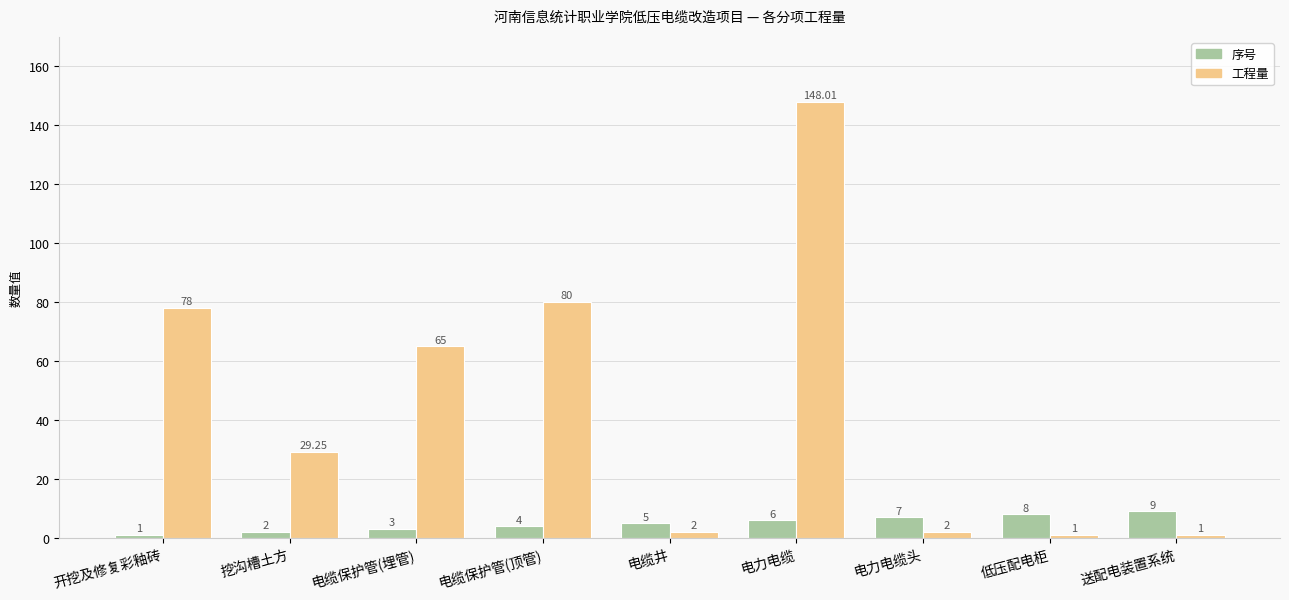

List the labels in order of 序号 value, smallest first.

开挖及修复彩釉砖, 挖沟槽土方, 电缆保护管(埋管), 电缆保护管(顶管), 电缆井, 电力电缆, 电力电缆头, 低压配电柜, 送配电装置系统